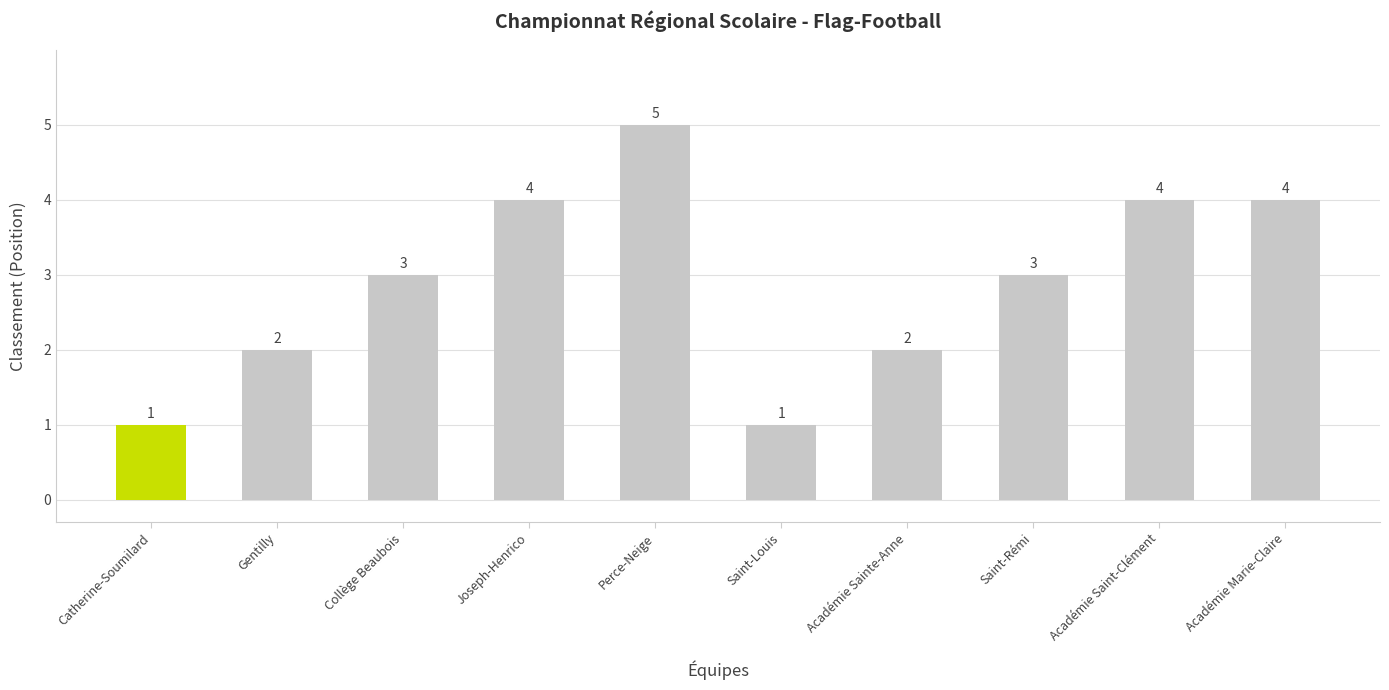

What is the difference between the second highest and minimum values?

3